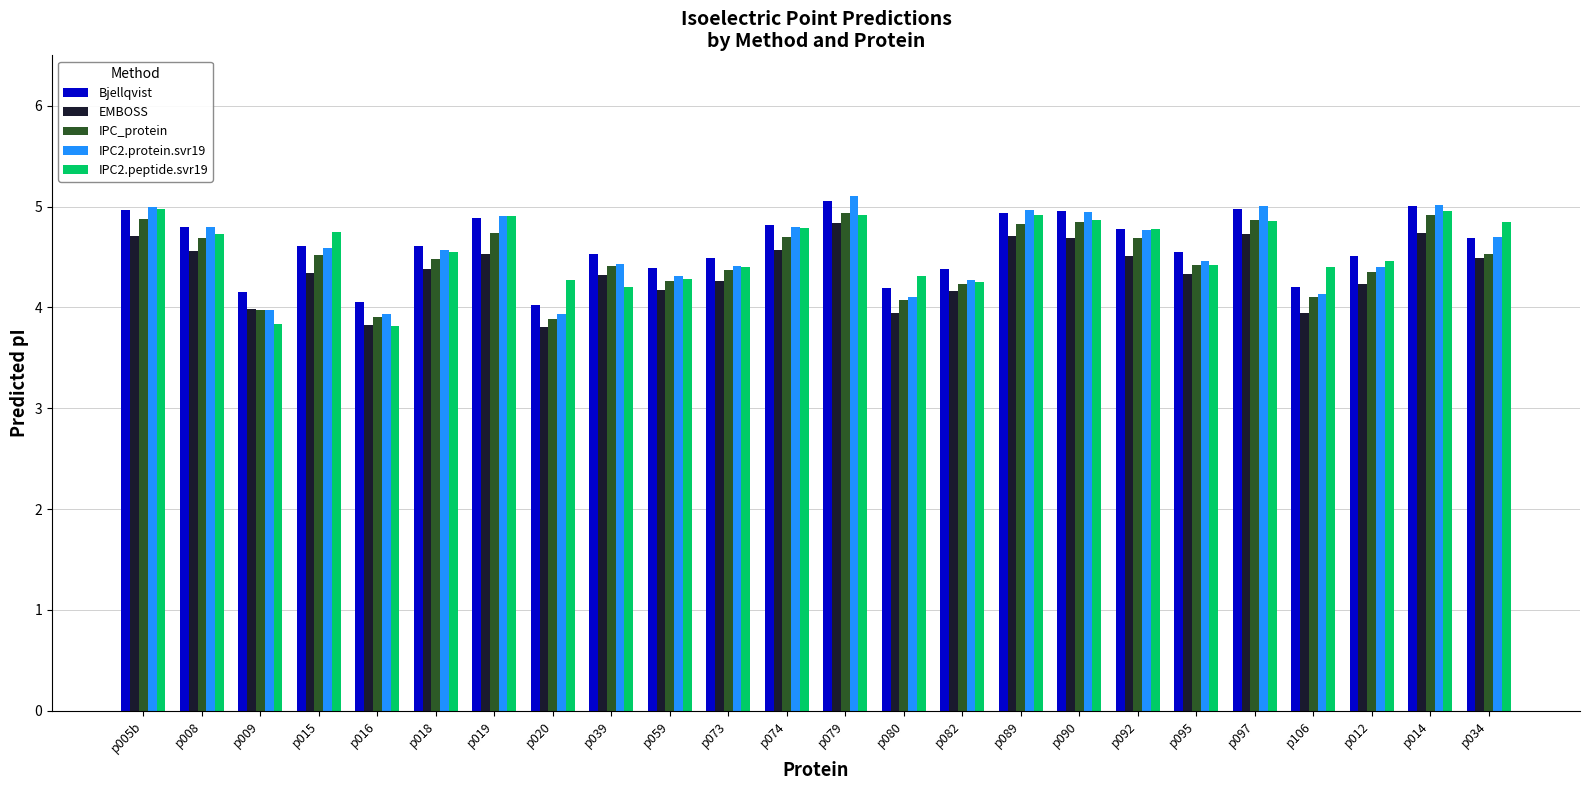

What is the highest value of the IPC2.protein.svr19 series?

5.1